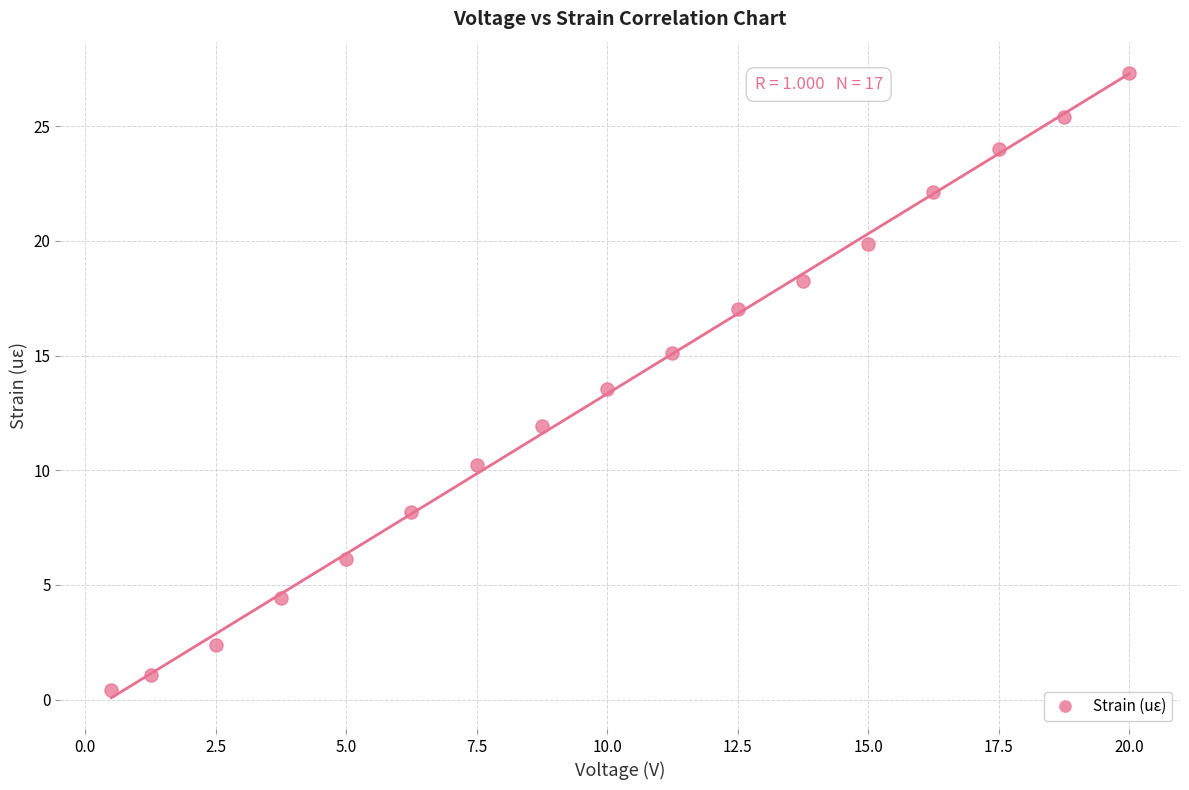

What Y value in the scatter plot is closest to 13?

13.6